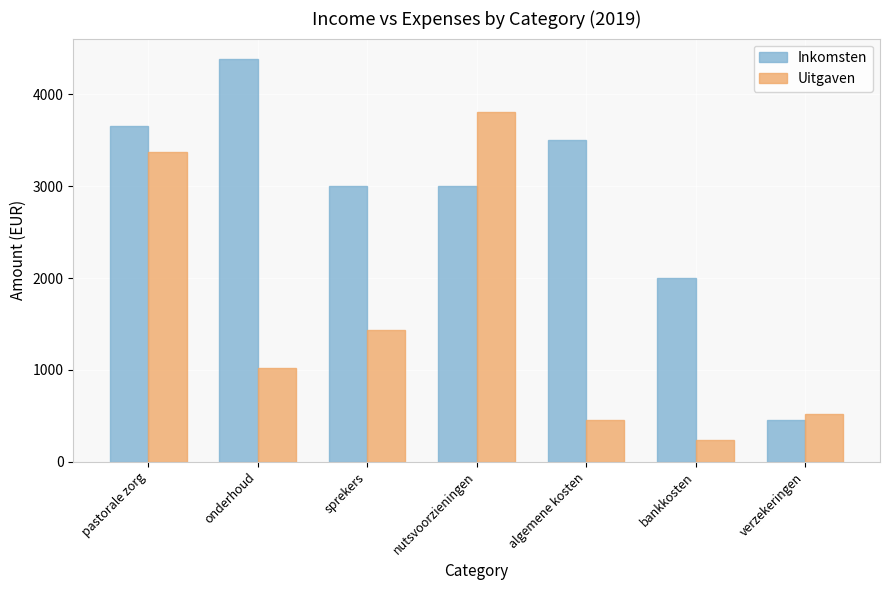

Rank the categories by Uitgaven value from highest to lowest.

nutsvoorzieningen, pastorale zorg, sprekers, onderhoud, verzekeringen, algemene kosten, bankkosten